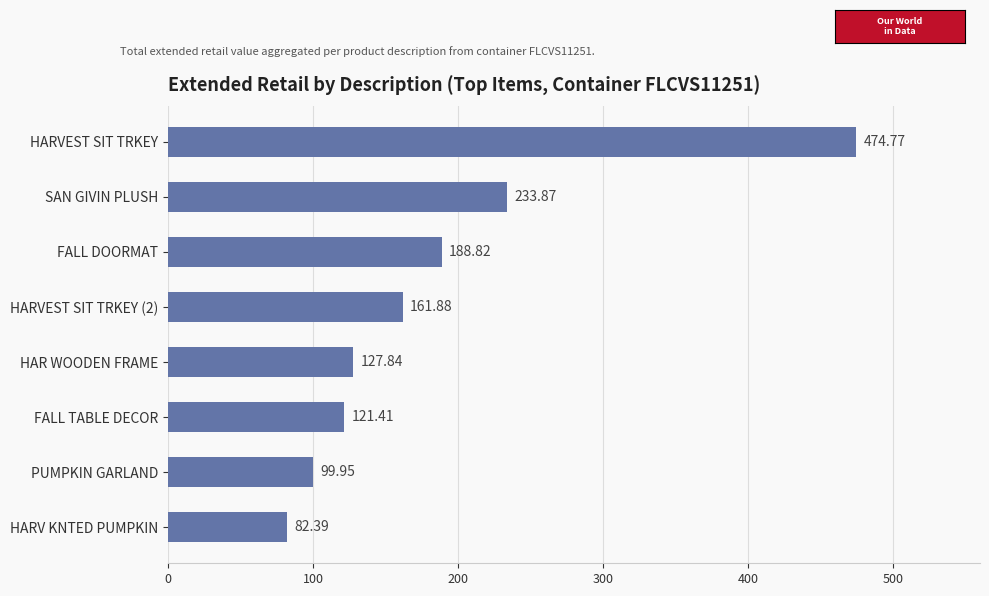

What is the difference between the values at HAR WOODEN FRAME and HARVEST SIT TRKEY (2)?

34.0